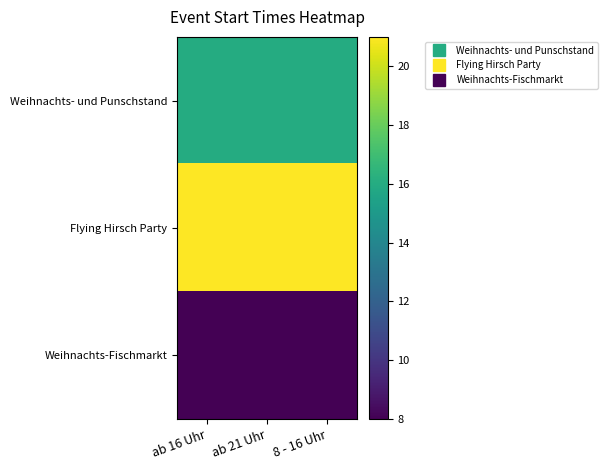

List the series in order of their overall mean, lowest first.

Weihnachts-Fischmarkt, Weihnachts- und Punschstand, Flying Hirsch Party